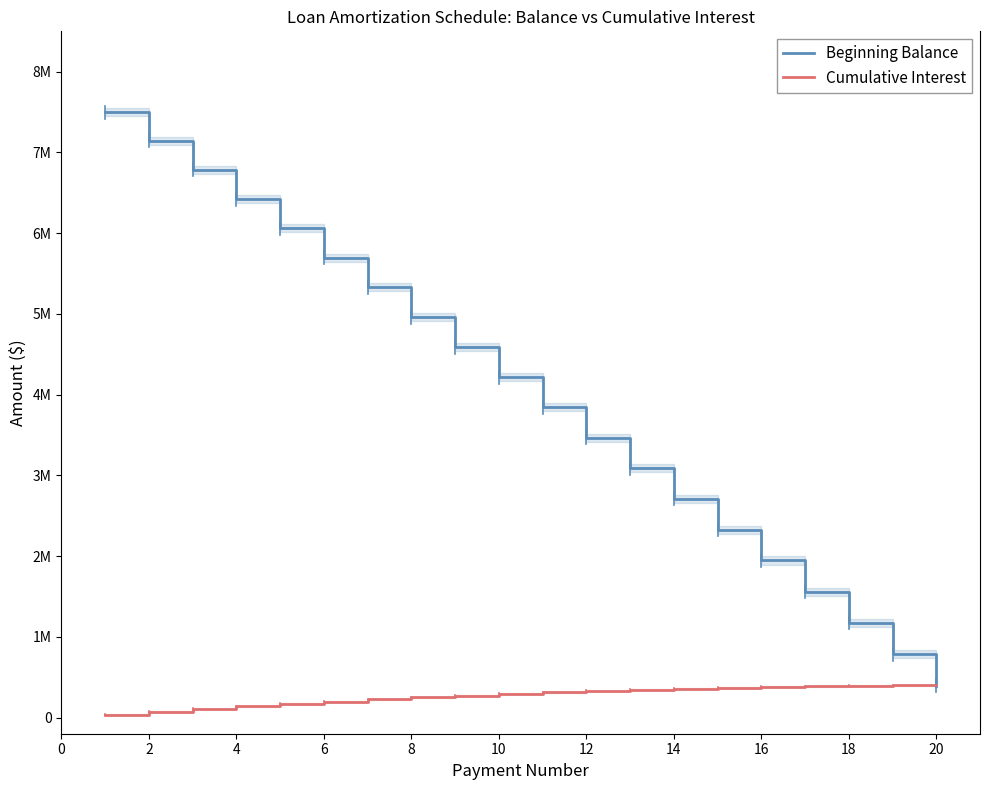

What is the lowest value of the Cumulative Interest series?

37500.0